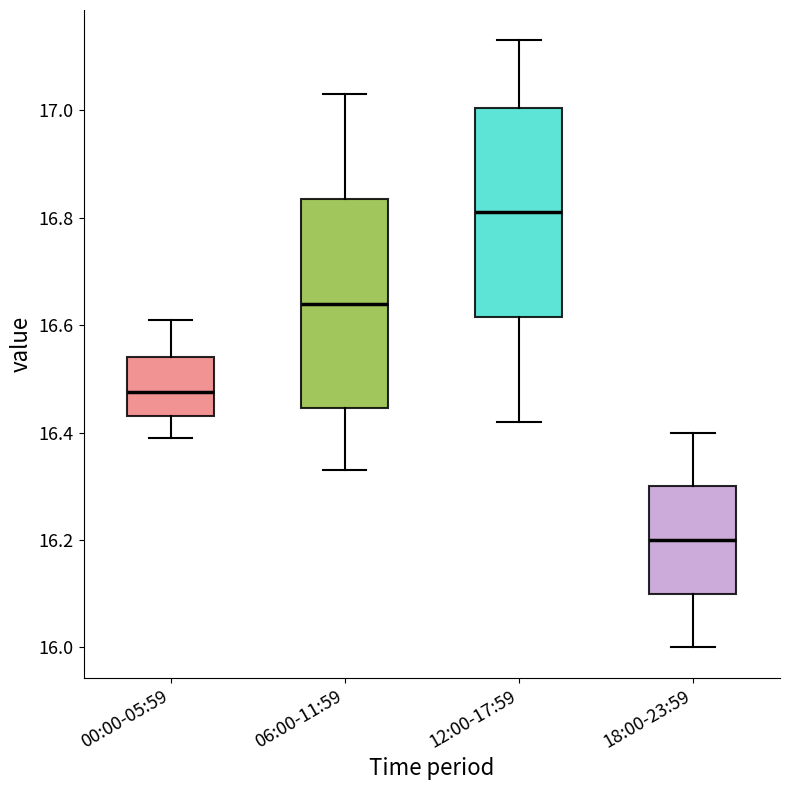

Which box has the lowest median line?

18:00-23:59